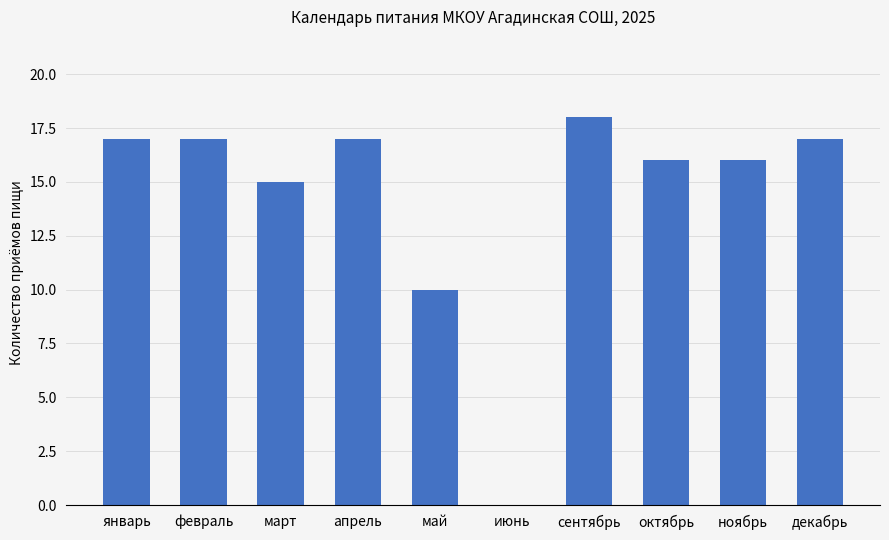

Read the value at апрель, to the nearest 5.

15